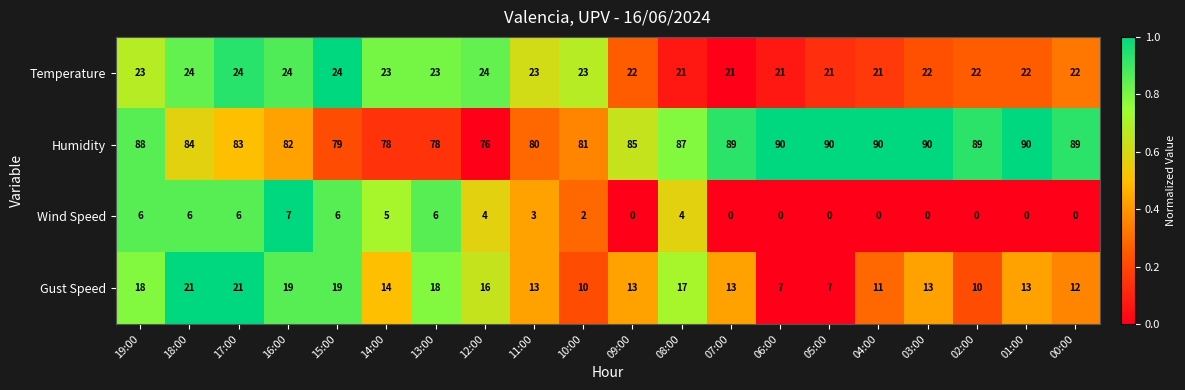

Rank the series by their maximum value, from lowest to highest.

Wind Speed, Gust Speed, Temperature, Humidity